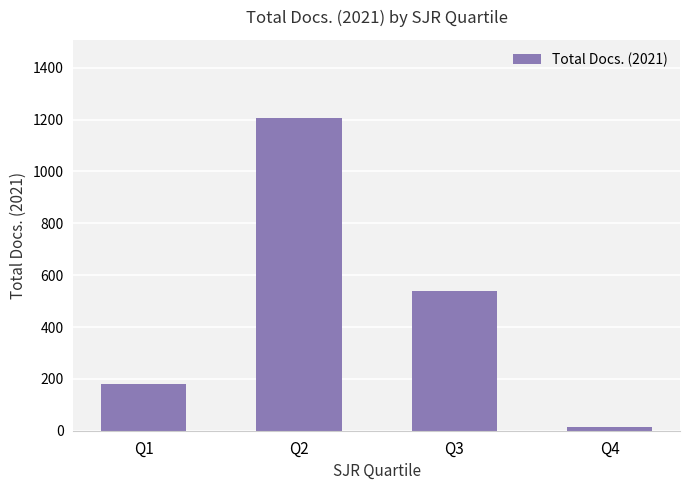

Reading left to right, what are all the values shown in this chart?

Q1=179	Q2=1206	Q3=537	Q4=14